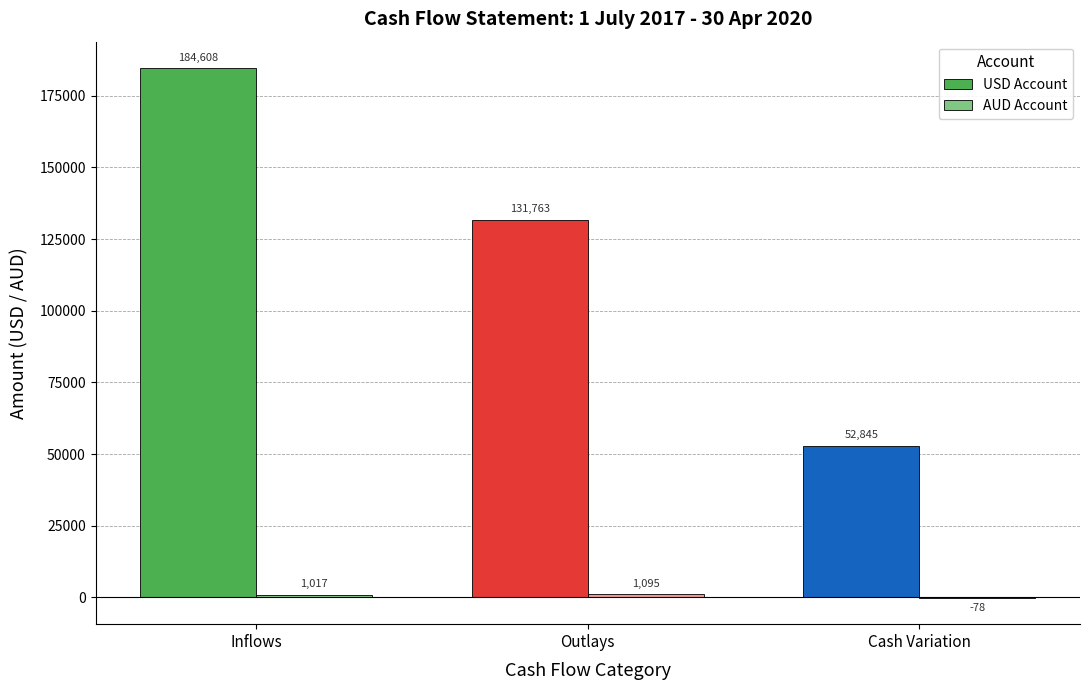

Which series changed the most between Inflows and Cash Variation?

USD Account